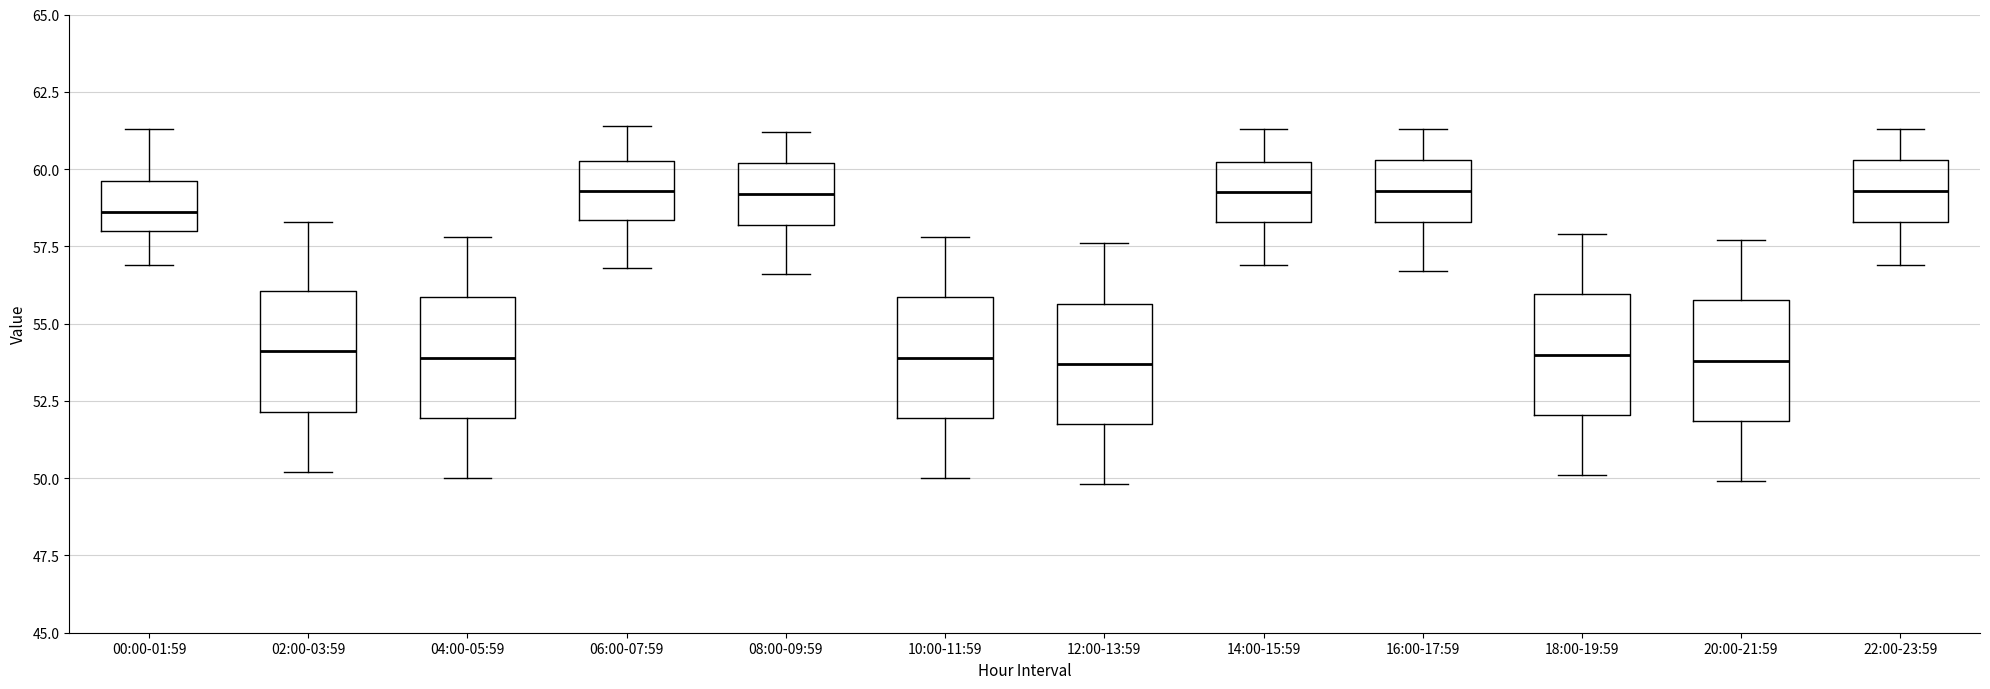

Where is the upper edge of the box for 12:00-13:59 on the y-axis? The values are not printed on the chart, so give them approximately, as read against the axis.

55.5